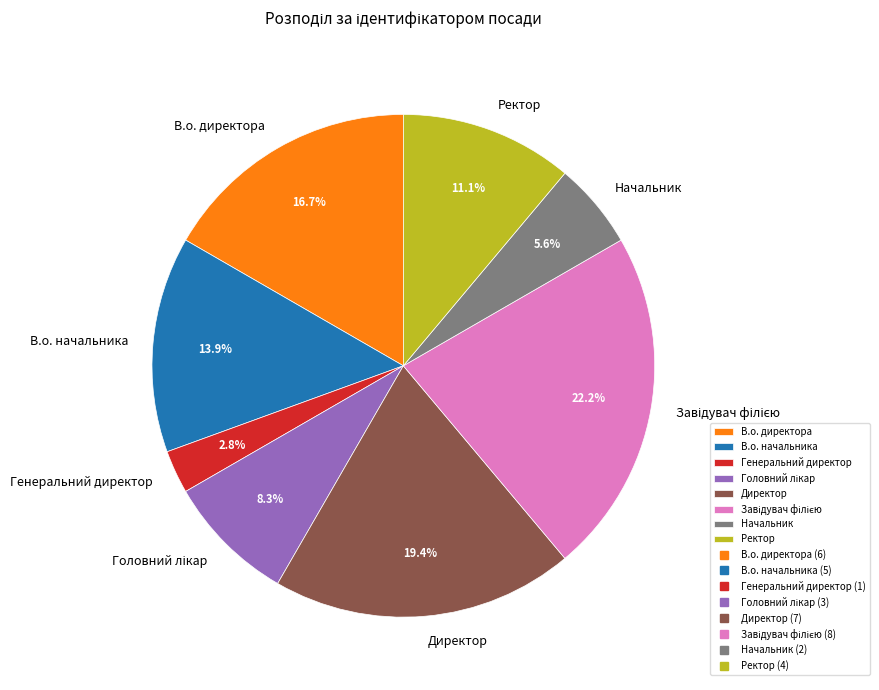

How many segments does this pie chart have?

8